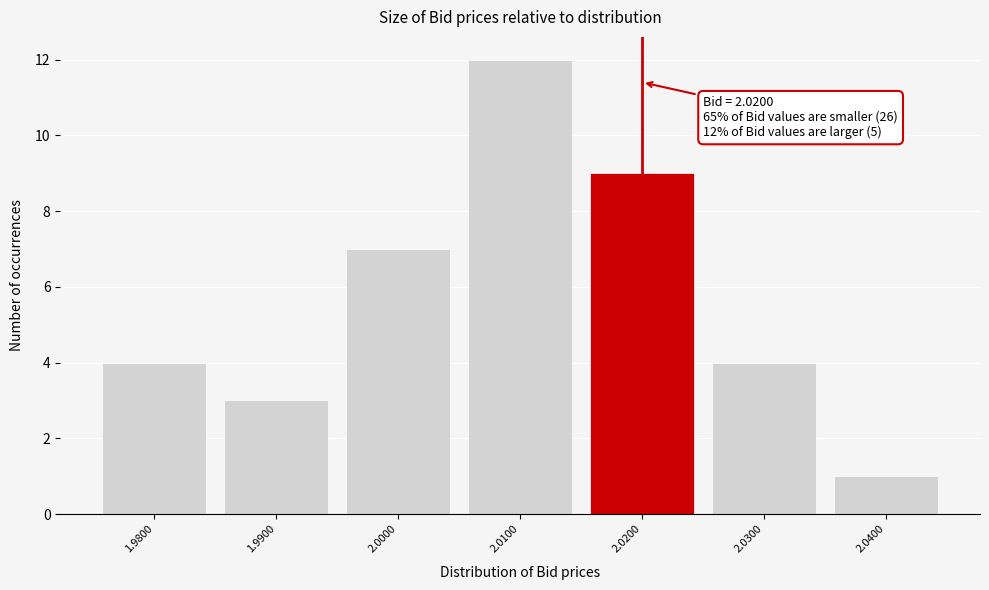

Over which range of the x-axis is the bar tallest?

2.005 to 2.015